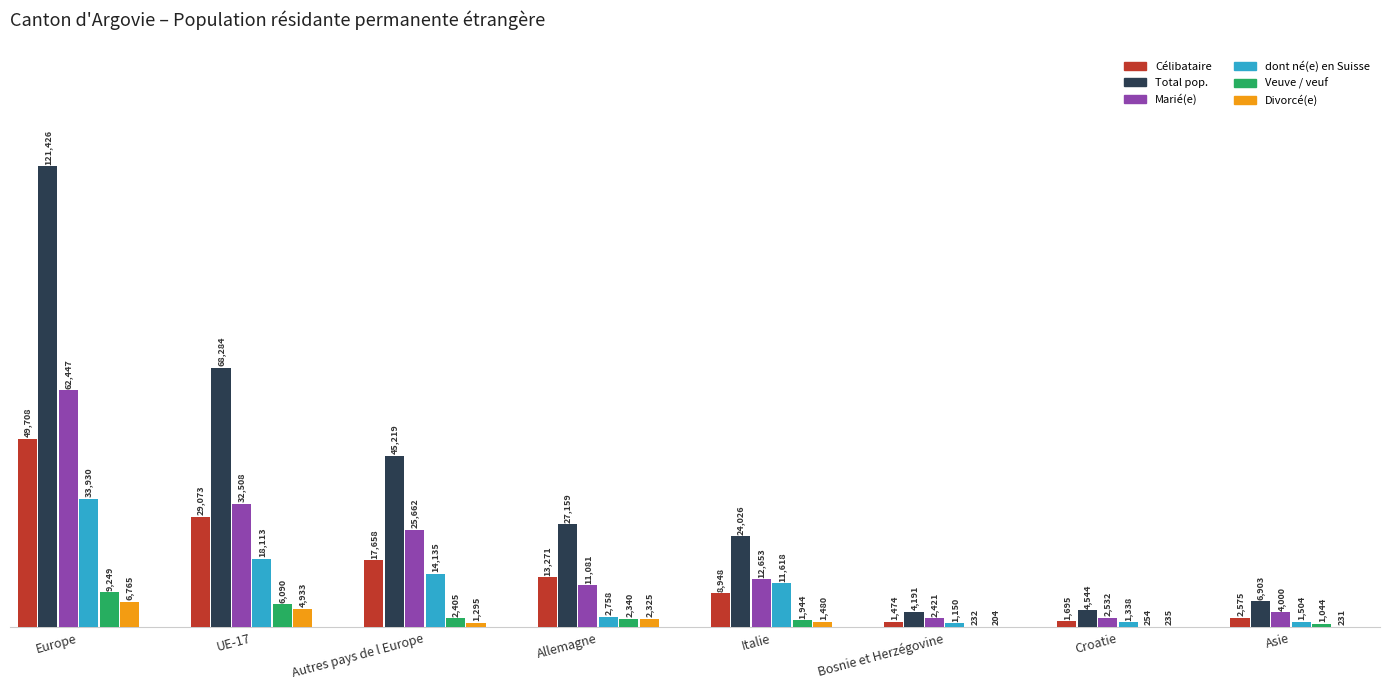

Reading right to left, what are all the values shown in this chart?

Célibataire: 2575	1695	1474	8948	13271	17658	29073	49708
Total pop.: 6903	4544	4191	24026	27159	45219	68284	121426
Marié(e): 4000	2532	2421	12653	11081	25662	32508	62447
dont né(e) en Suisse: 1504	1338	1150	11618	2758	14135	18113	33930
Veuve / veuf: 1044	254	232	1944	2340	2405	6090	9249
Divorcé(e): 231	235	204	1480	2325	1295	4933	6765